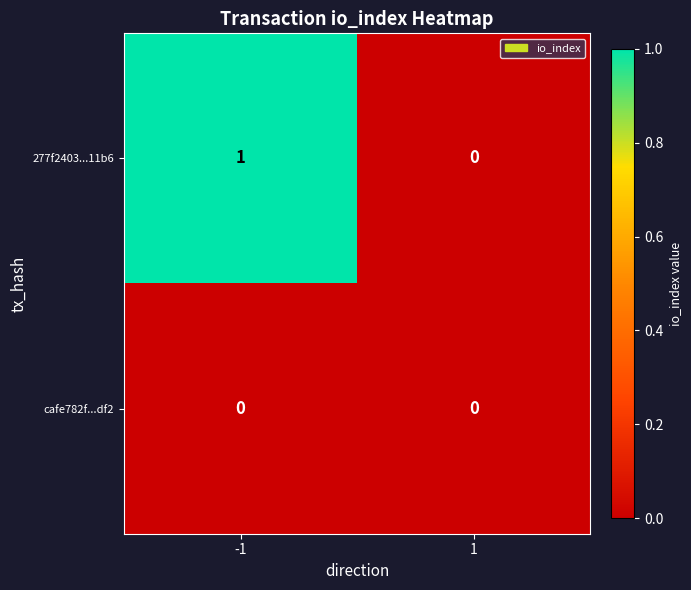

True or false: 277f2403...11b6 has a value of 1 at 1.

False